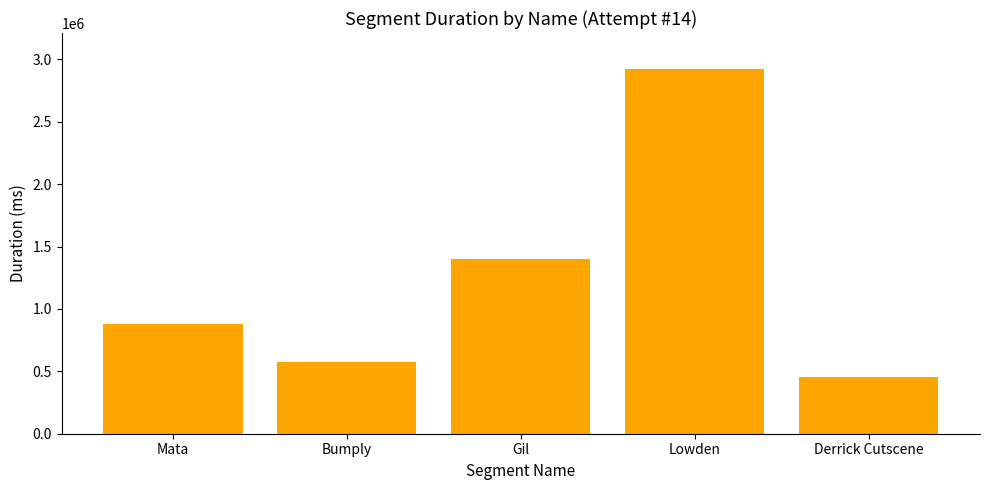

What is the minimum value shown in the chart?

456628